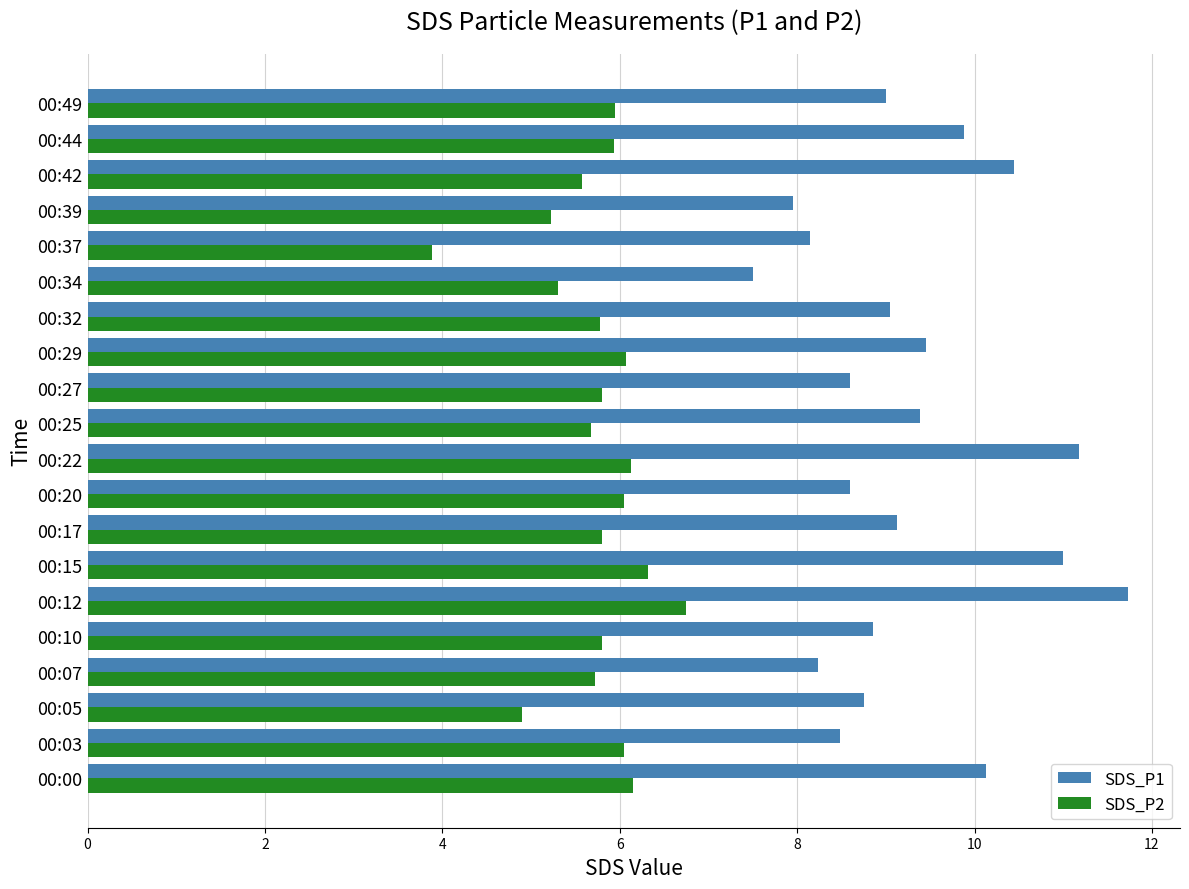

What is the difference between the second highest and second lowest values in the SDS_P1 series?

3.2